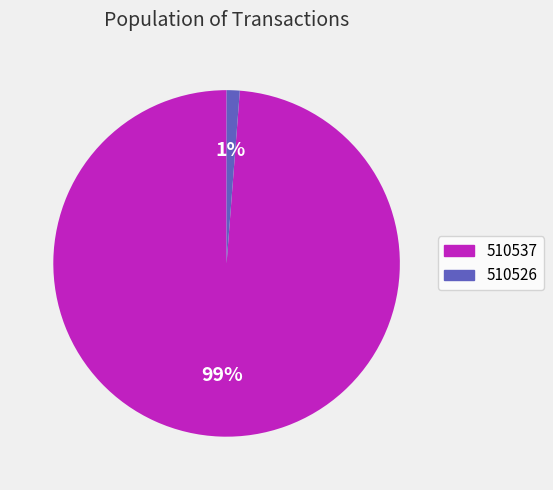

Which slice is the largest?

510537